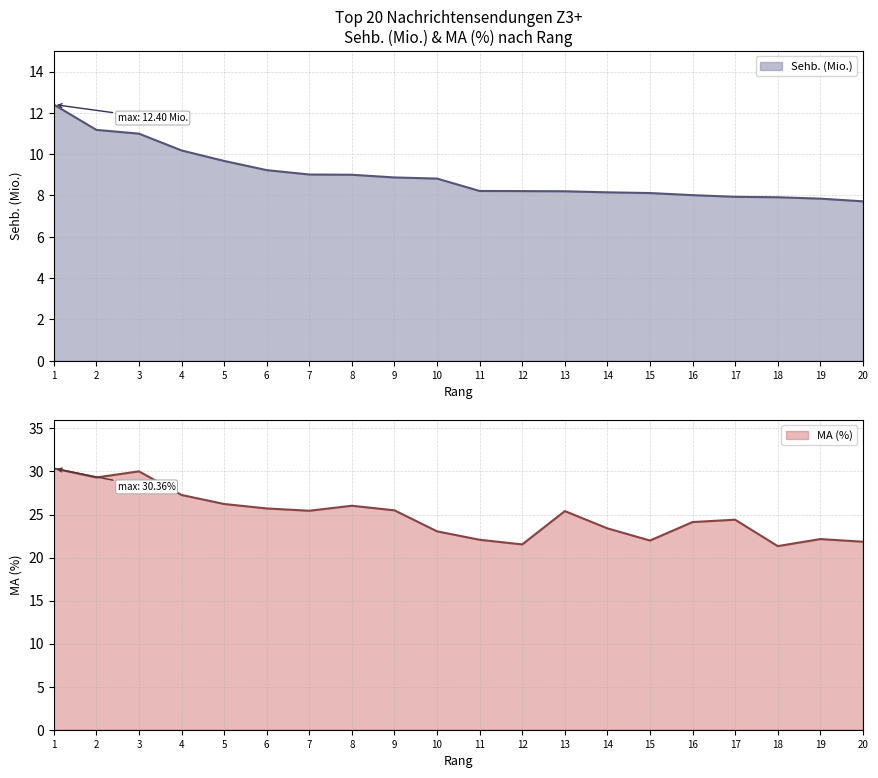

What is the maximum value for MA (%)?

30.4